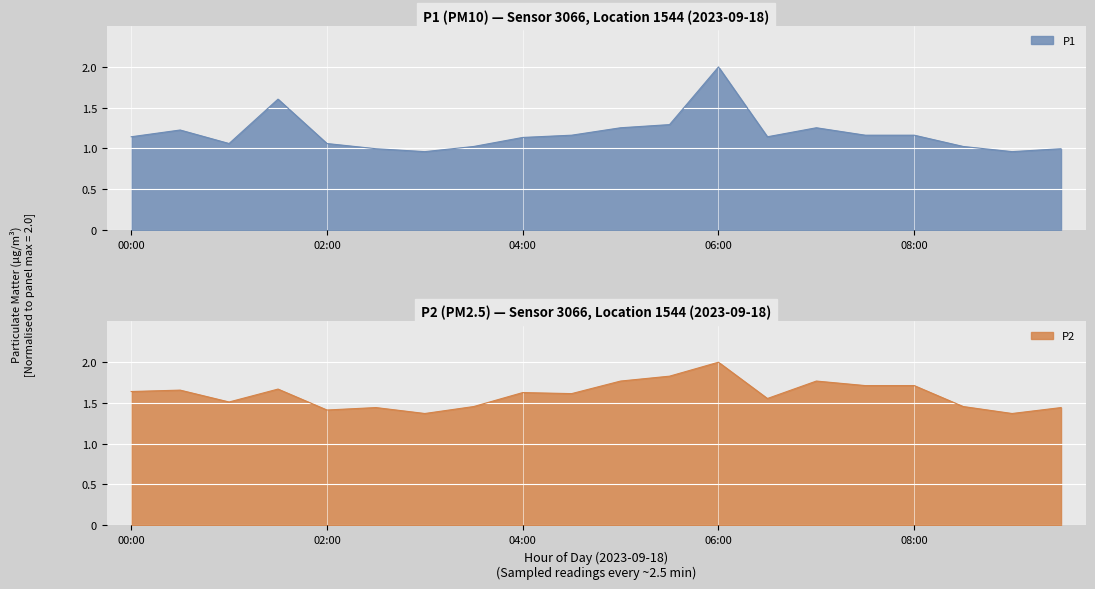

True or false: P2 and P1 cross at least once.

False